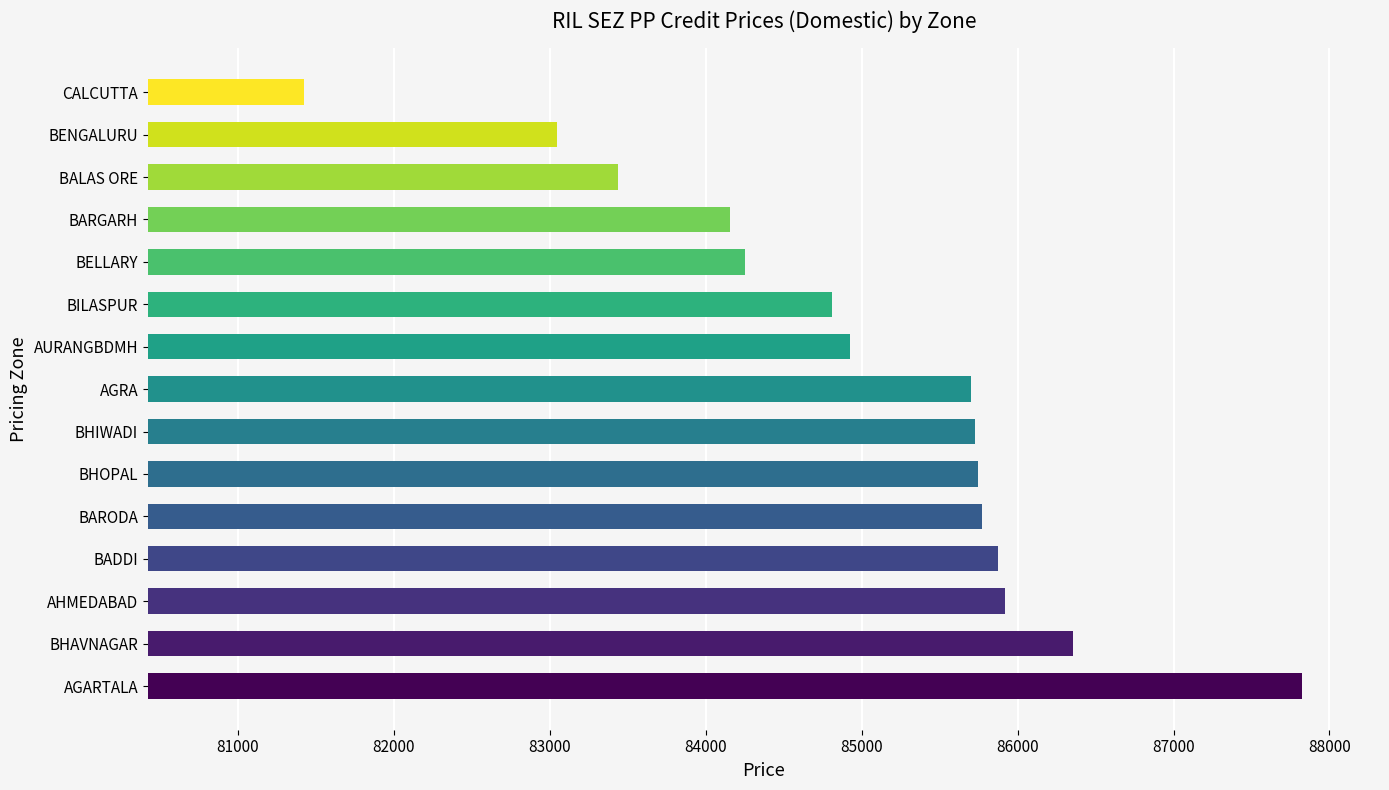

What is the difference between the maximum and minimum values?

6401